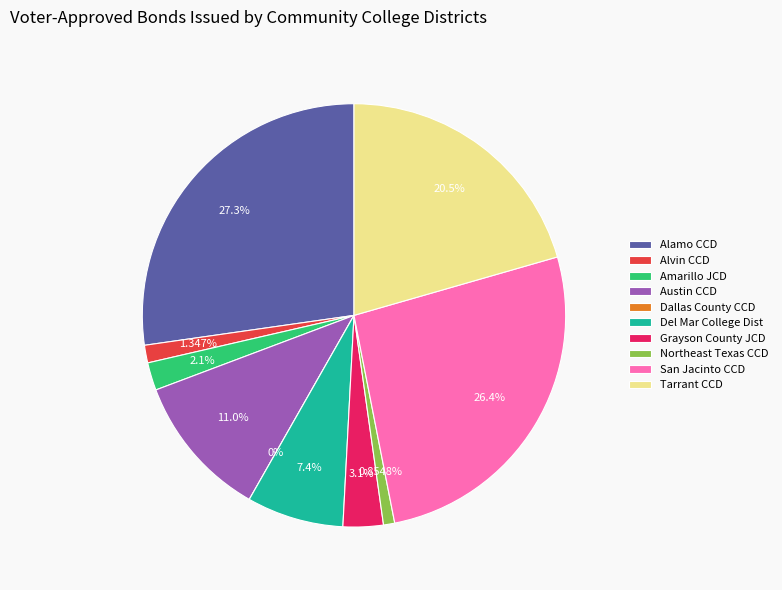

What is the largest slice in the pie chart?

Alamo CCD